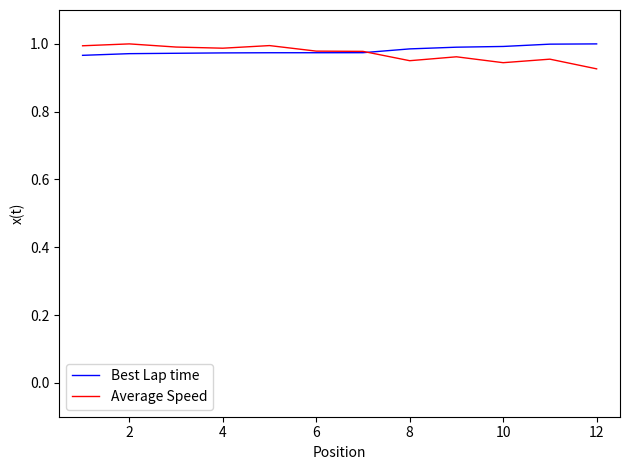

Does the chart display data point markers on the line(s)?

No